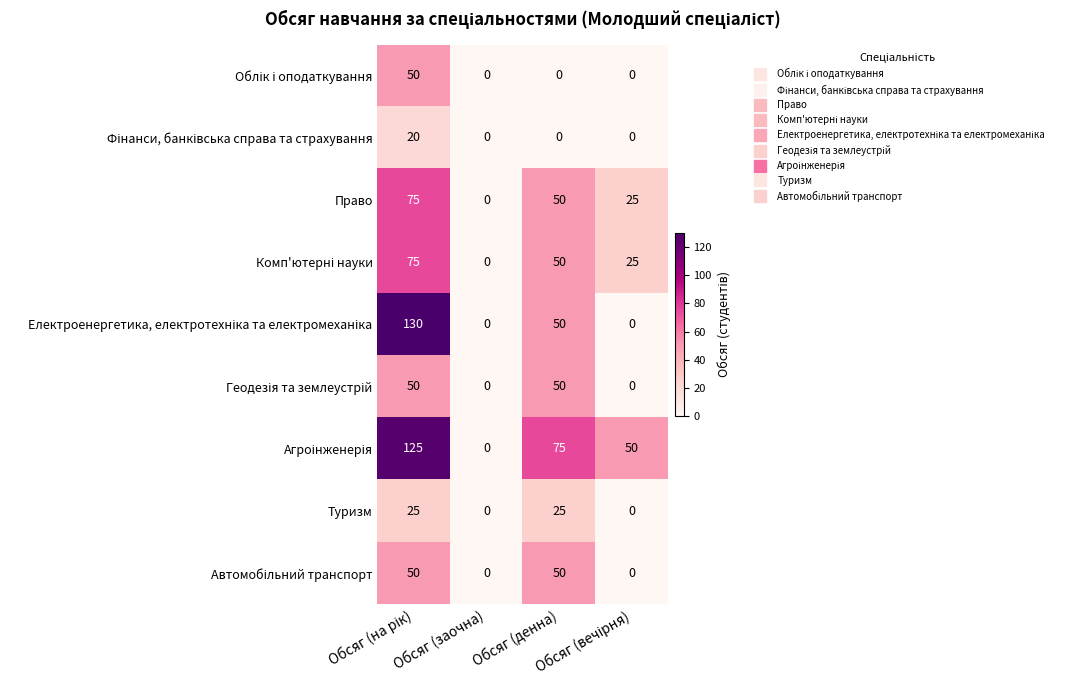

At how many categories does at least one series exceed 10?

3